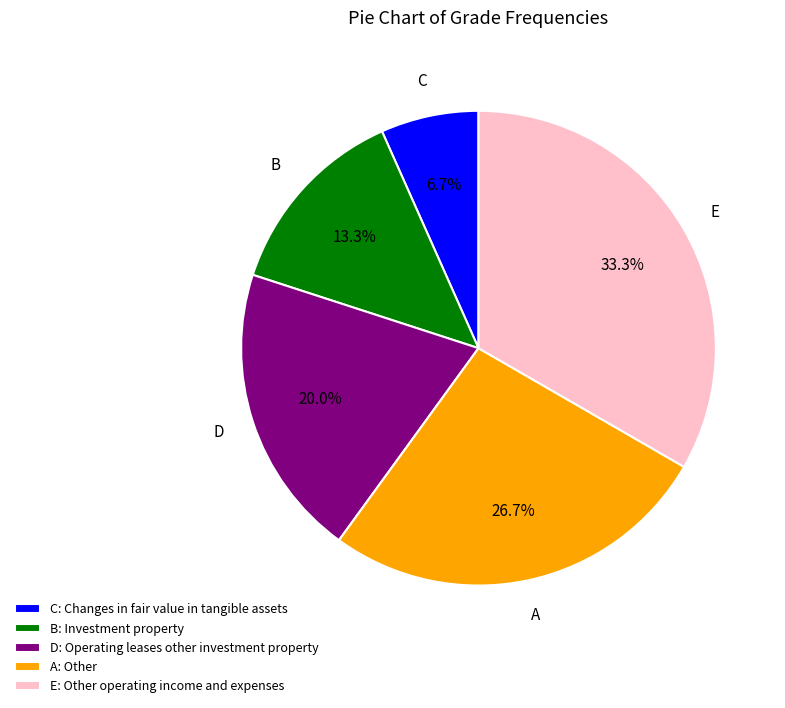

Is there any slice that represents more than half of the pie?

No